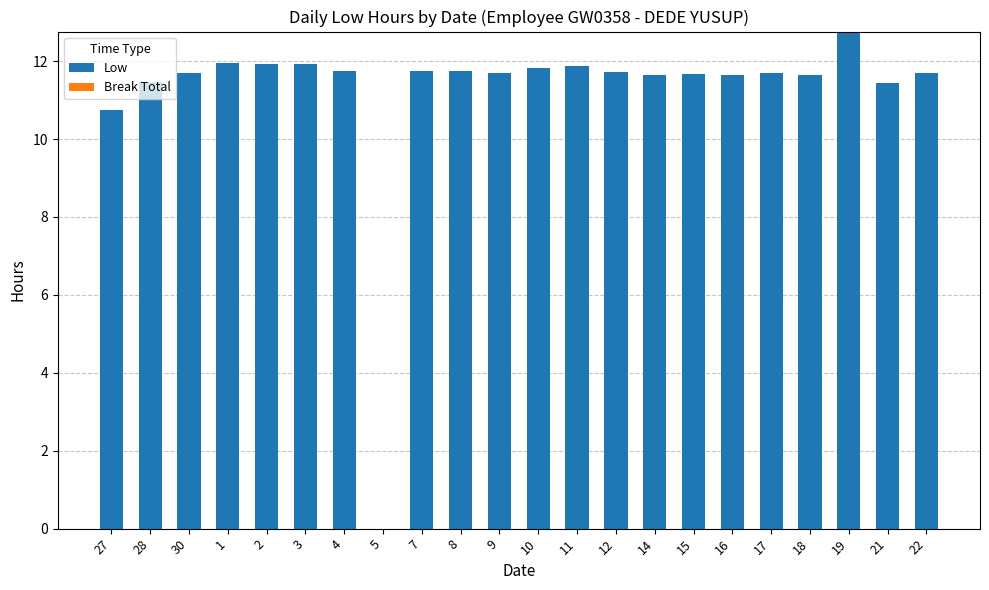

Which has a higher value, 27 or 21?

21